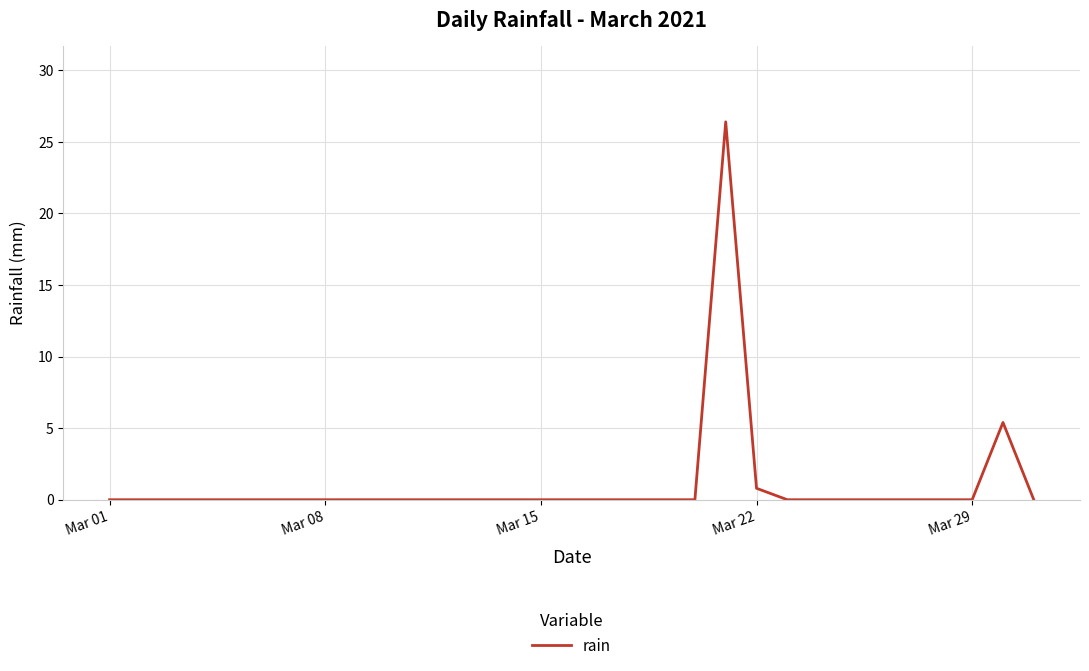

What is the maximum value shown in the chart?

26.4